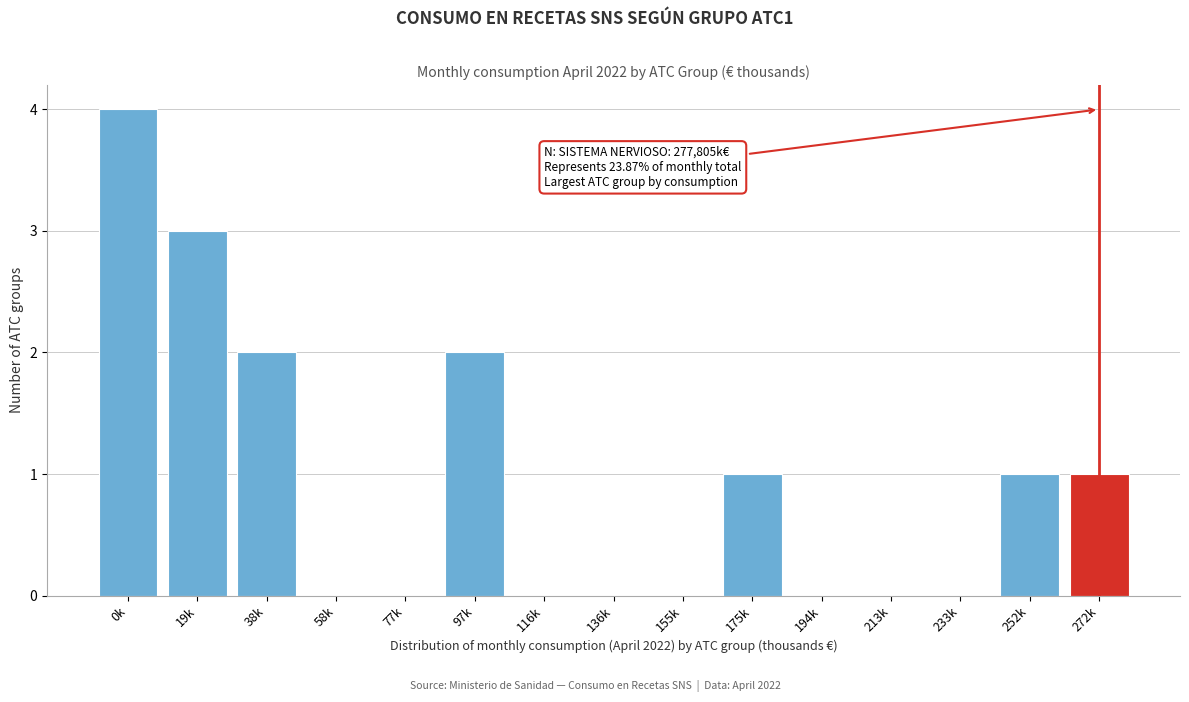

Reading left to right, list all the values displayed in this chart.

0k=4	19k=3	38k=2	58k=0	77k=0	97k=2	116k=0	136k=0	155k=0	175k=1	194k=0	213k=0	233k=0	252k=1	272k=1